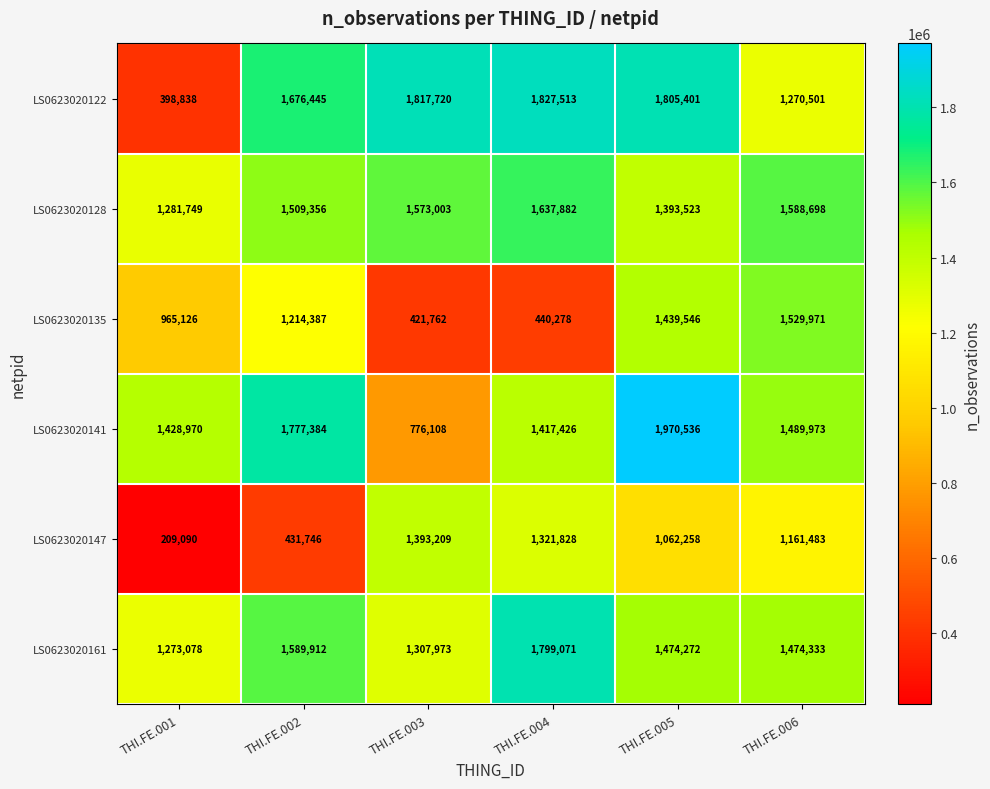

Which series has the largest range (max minus min)?

LS0623020122